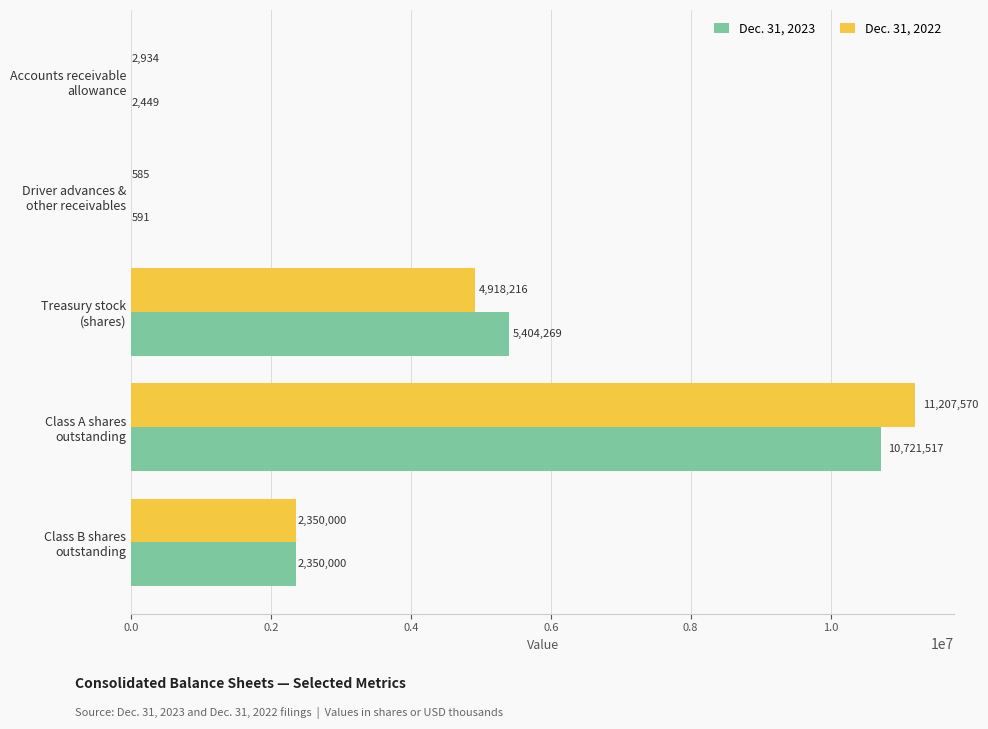

What is the sum of all Dec. 31, 2022 values?

18479305